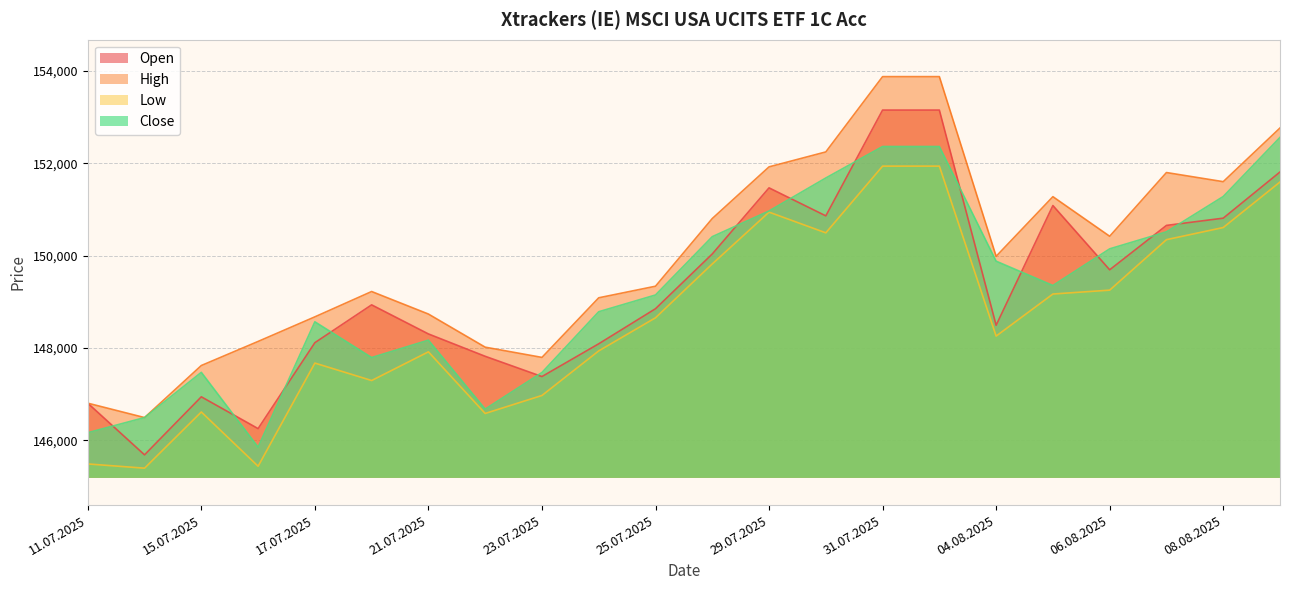

What is the difference between the second highest and second lowest values in the Open series?

6904